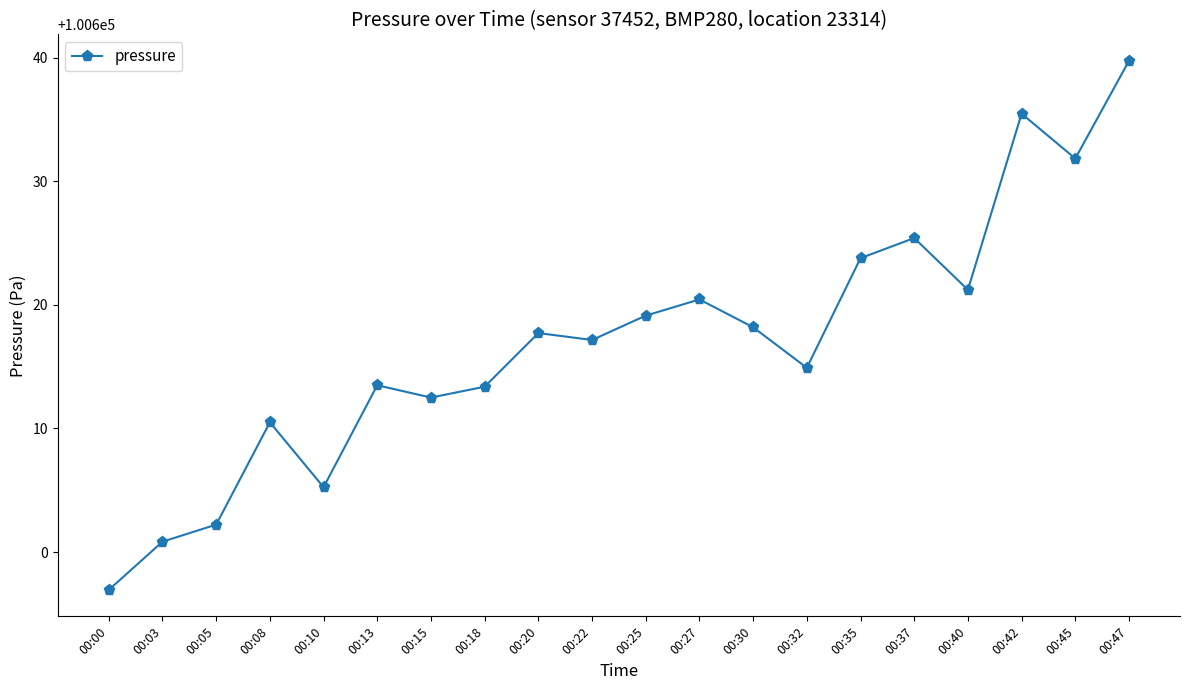

What is the difference between the maximum and second lowest values?

38.9